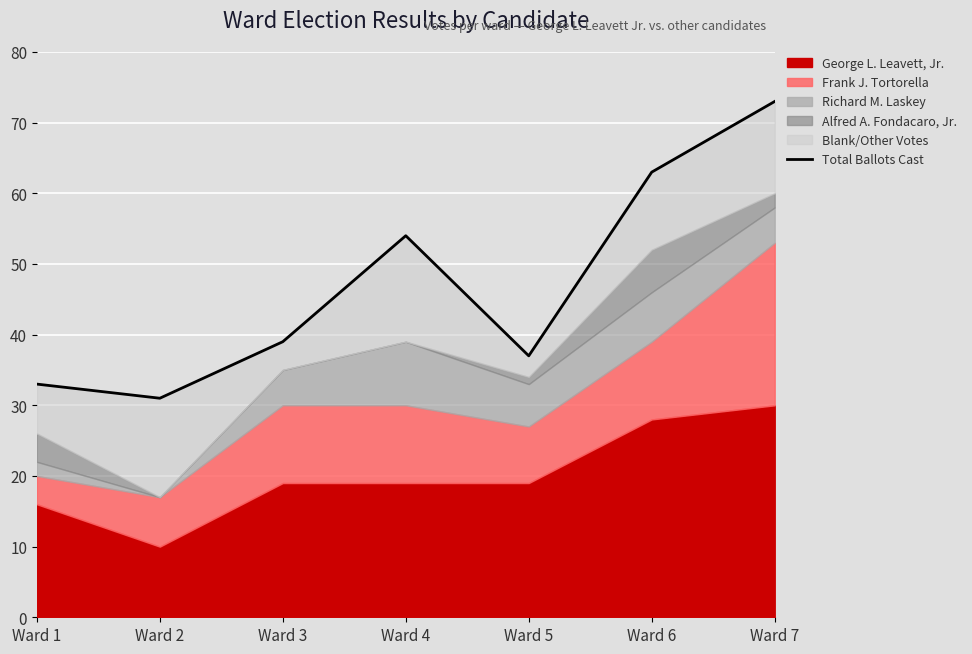

Reading right to left, what are all the values shown in this chart?

73	63	37	54	39	31	33